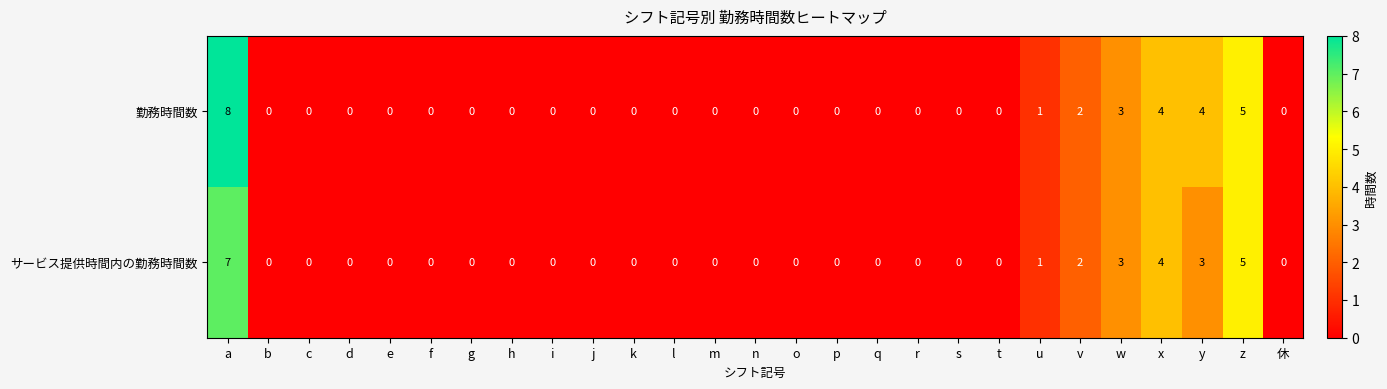

Which series has the widest spread of values?

勤務時間数